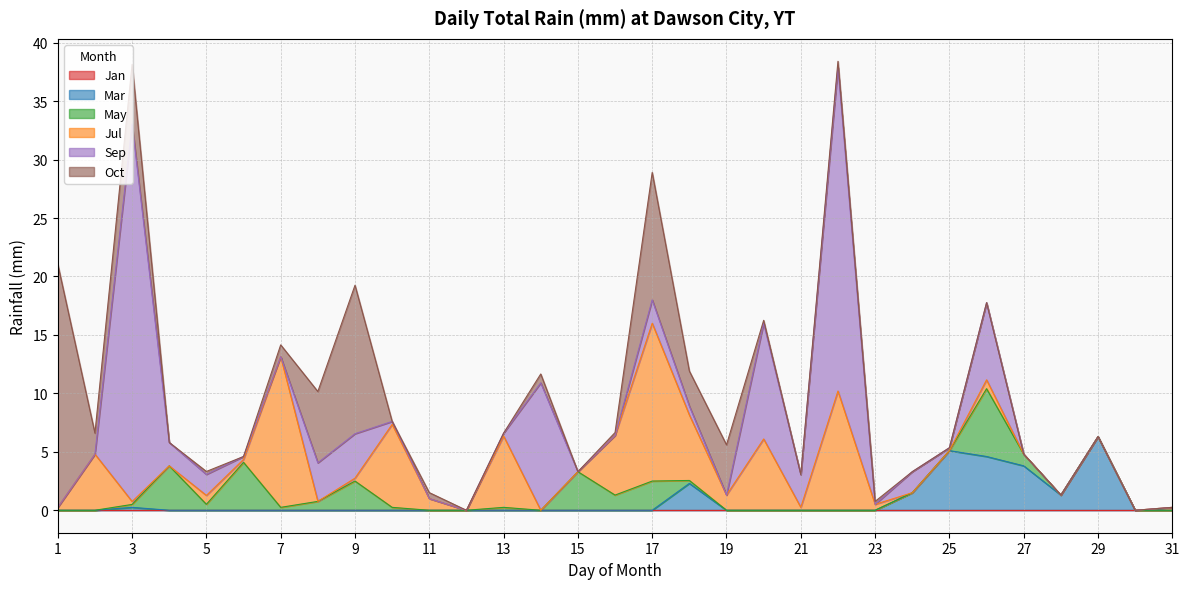

Which series has the largest total across all categories?

Sep